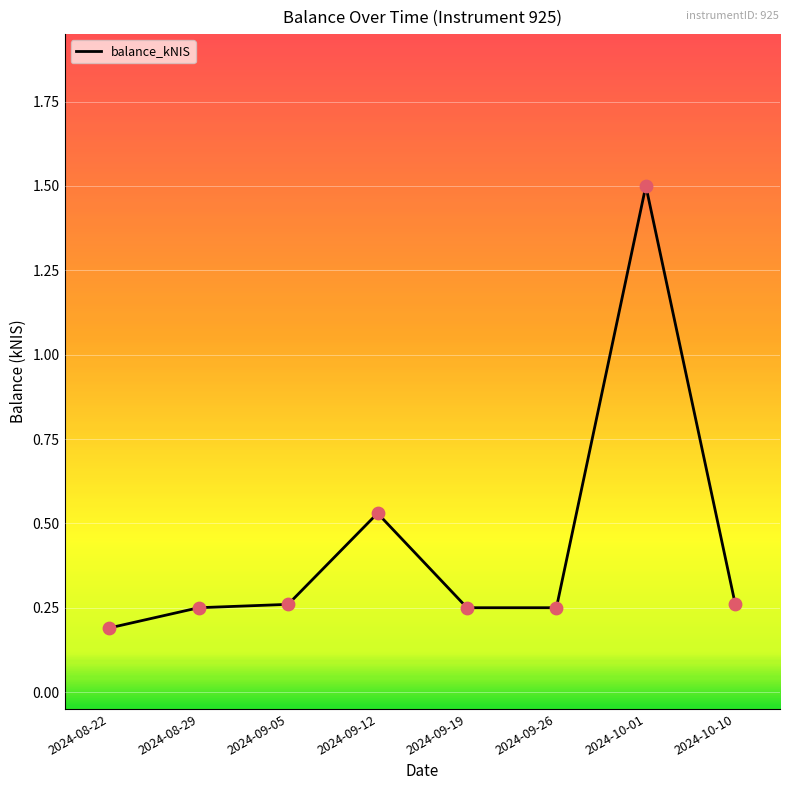

Between 2024-09-19 and 2024-08-22, which is larger?

2024-09-19